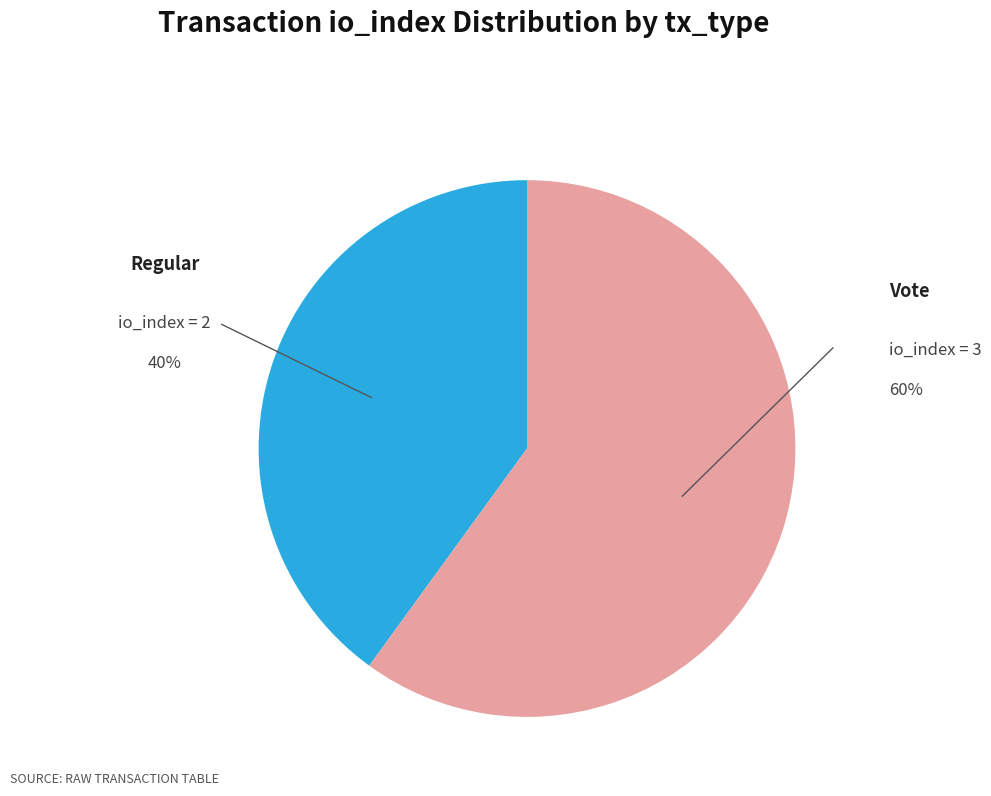

Which slice is the smallest?

Regular (io_index=2)